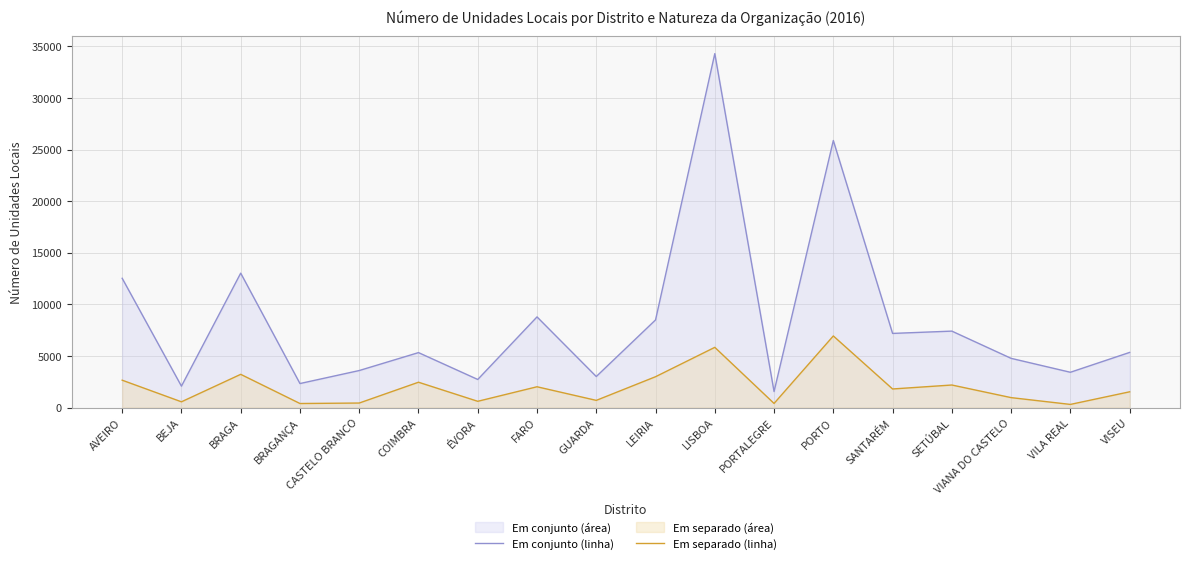

Reading left to right, transcribe all the data shown in this chart.

Em conjunto (linha): AVEIRO=12527	BEJA=2072	BRAGA=13026	BRAGANÇA=2326	CASTELO BRANCO=3586	COIMBRA=5324	ÉVORA=2720	FARO=8785	GUARDA=3006	LEIRIA=8492	LISBOA=34304	PORTALEGRE=1550	PORTO=25883	SANTARÉM=7184	SETÚBAL=7407	VIANA DO CASTELO=4768	VILA REAL=3418	VISEU=5342
Em separado (linha): AVEIRO=2650	BEJA=555	BRAGA=3218	BRAGANÇA=390	CASTELO BRANCO=436	COIMBRA=2453	ÉVORA=604	FARO=2013	GUARDA=694	LEIRIA=2987	LISBOA=5834	PORTALEGRE=398	PORTO=6939	SANTARÉM=1799	SETÚBAL=2183	VIANA DO CASTELO=961	VILA REAL=302	VISEU=1525